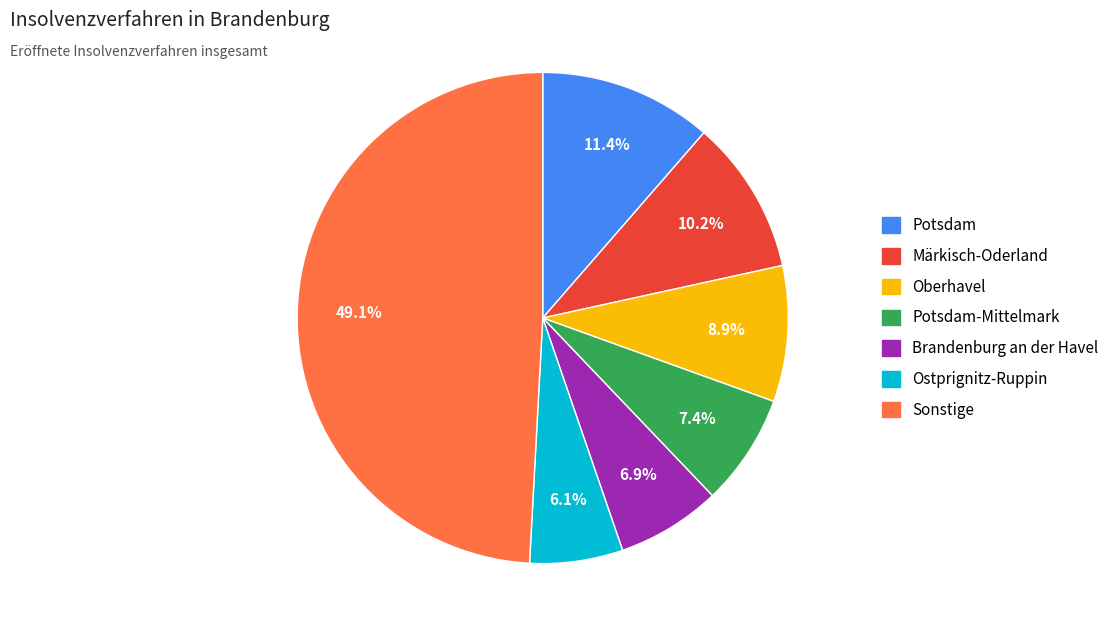

Does any single category account for the majority?

No